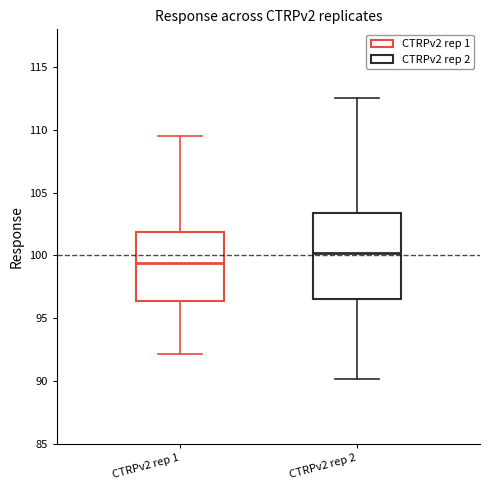

Reading left to right, transcribe this box plot: for each box, give where its median line is, the range the box spans, and where its two whiskers end, as read against the y-axis. The values are not printed on the chart, so give them approximately, as read against the axis.

CTRPv2 rep 1: median 99.5, box 96.5 to 102.0, whiskers 92.0 to 109.5
CTRPv2 rep 2: median 100.0, box 96.5 to 103.5, whiskers 90.0 to 112.5